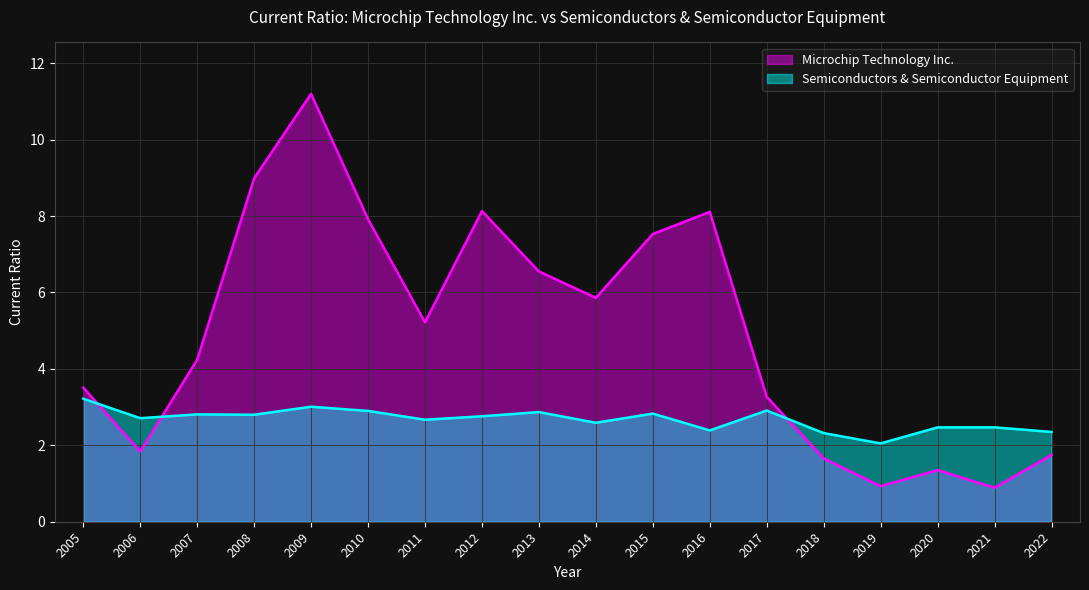

Reading right to left, what are all the values shown in this chart?

Microchip Technology Inc.: 1.8	0.9	1.4	0.9	1.7	3.3	8.1	7.5	5.9	6.5	8.1	5.2	7.9	11.2	9.0	4.2	1.8	3.5
Semiconductors & Semiconductor Equipment: 2.4	2.5	2.5	2.0	2.3	2.9	2.4	2.8	2.6	2.9	2.8	2.7	2.9	3.0	2.8	2.8	2.7	3.2